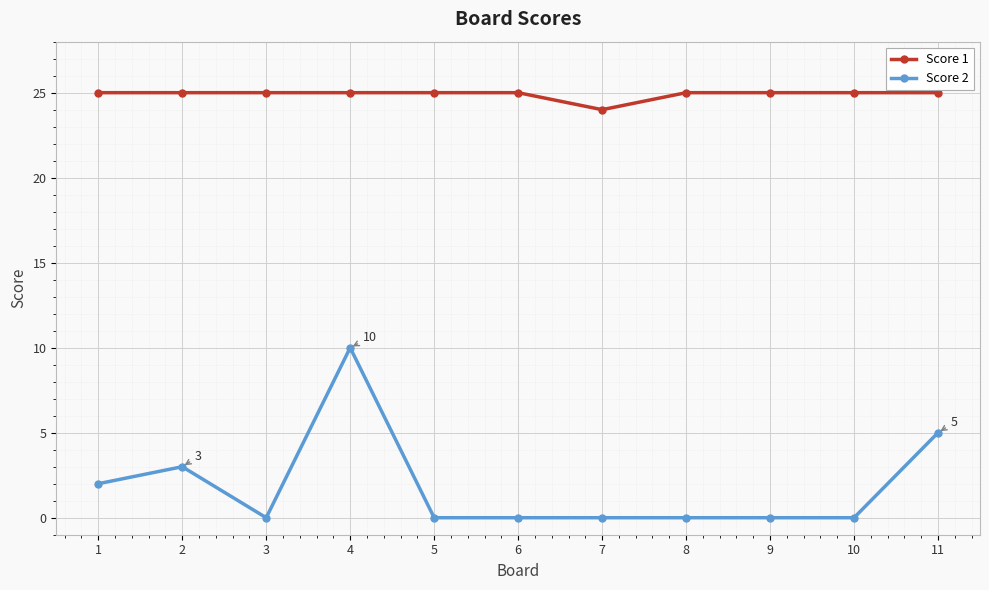

What is the total value across all series at 3?

25